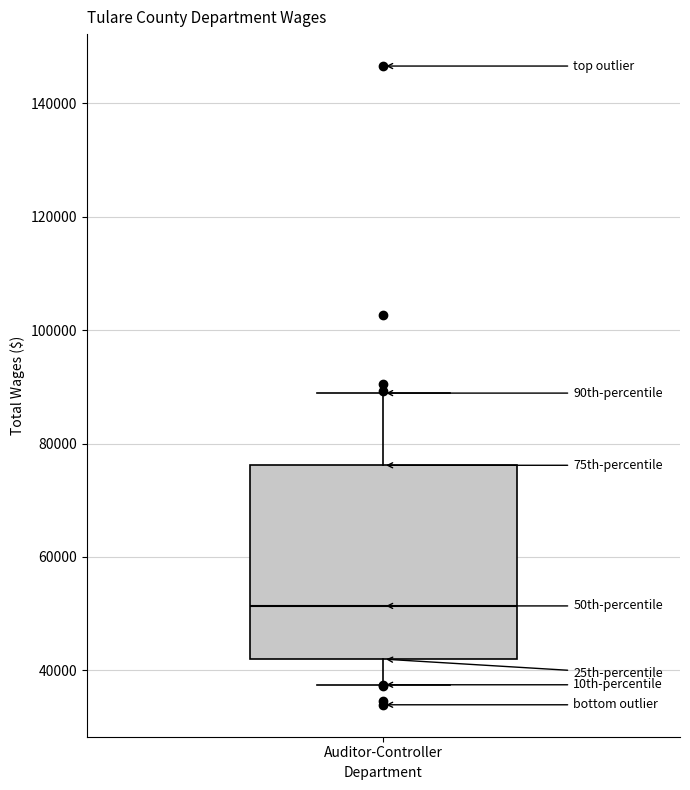

Transcribe this box plot: give where the median line is, the range the box spans, and where the two whiskers end, as read against the y-axis. The values are not printed on the chart, so give them approximately, as read against the axis.

median 52000, box 42000 to 76000, whiskers 38000 to 88000